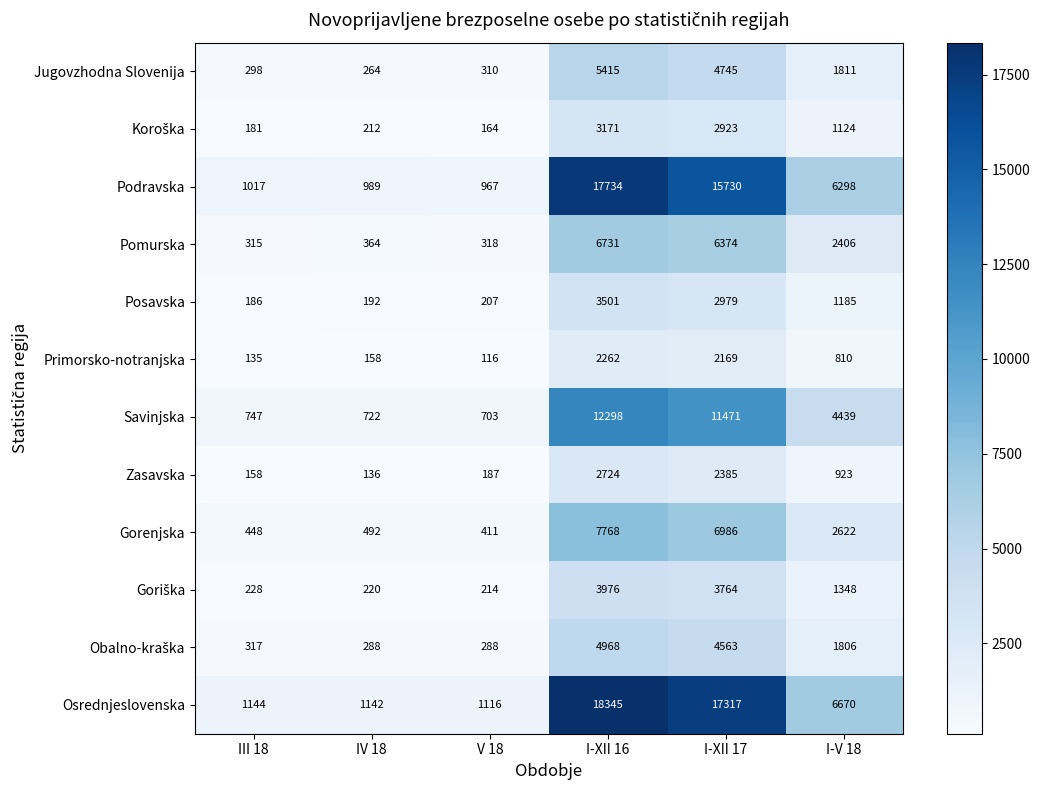

Rank the categories by Osrednjeslovenska value from lowest to highest.

V 18, IV 18, III 18, I-V 18, I-XII 17, I-XII 16